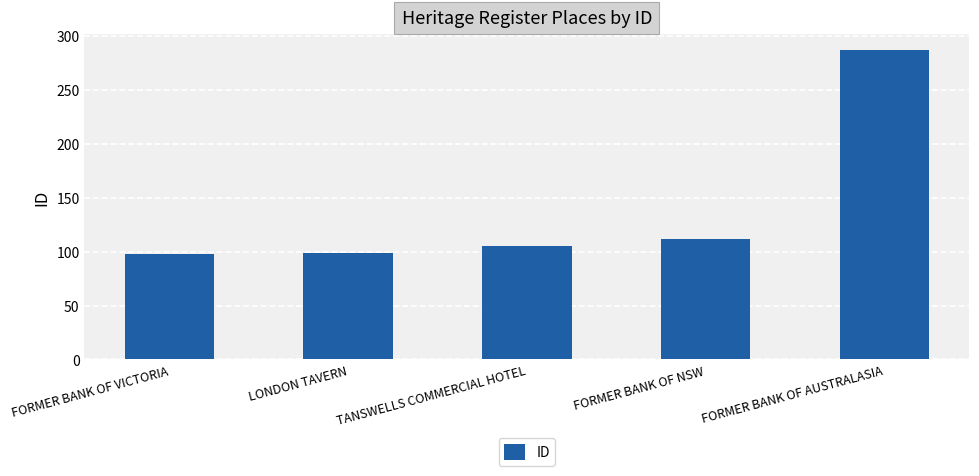

What is the value of the 2nd bar from the left?

99